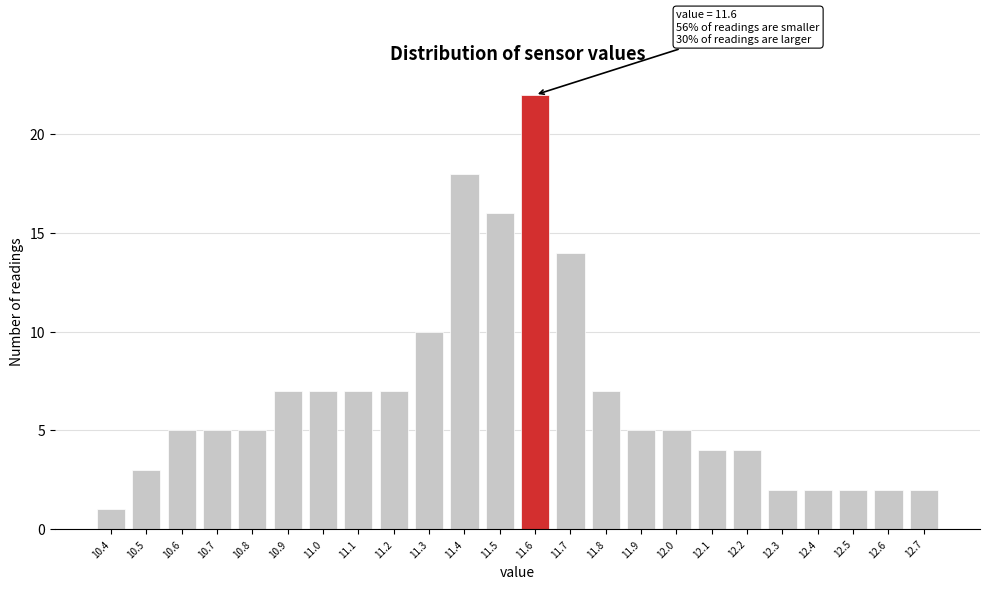

Which range on the x-axis has the tallest bar?

11.55 to 11.65